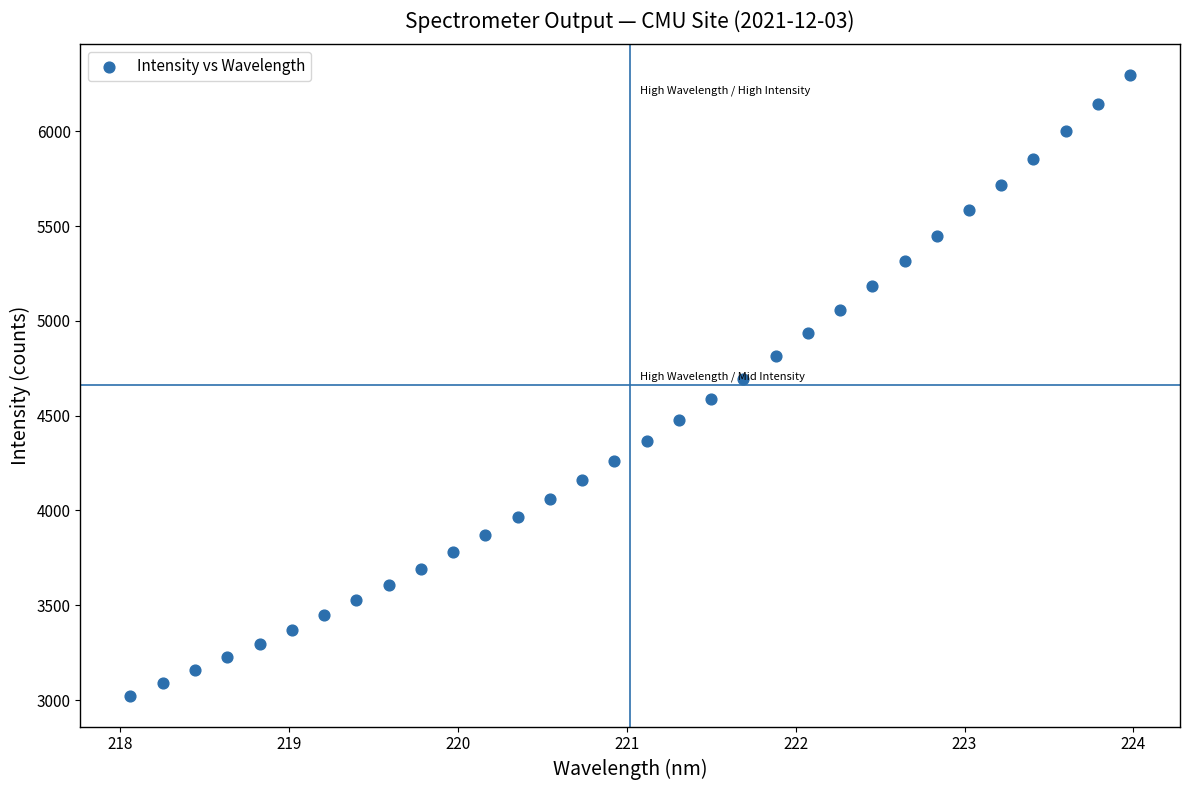

What is the range of X values (max minus min)?

5.9